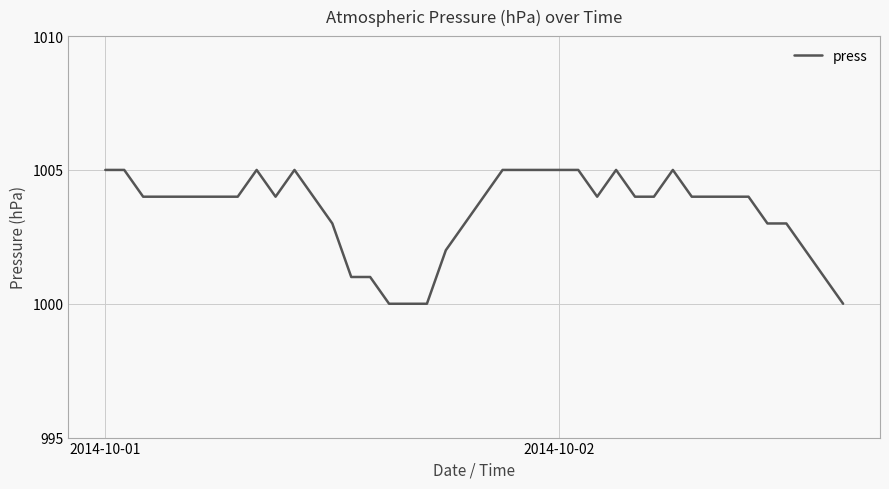

What is the difference between the maximum and minimum values?

5